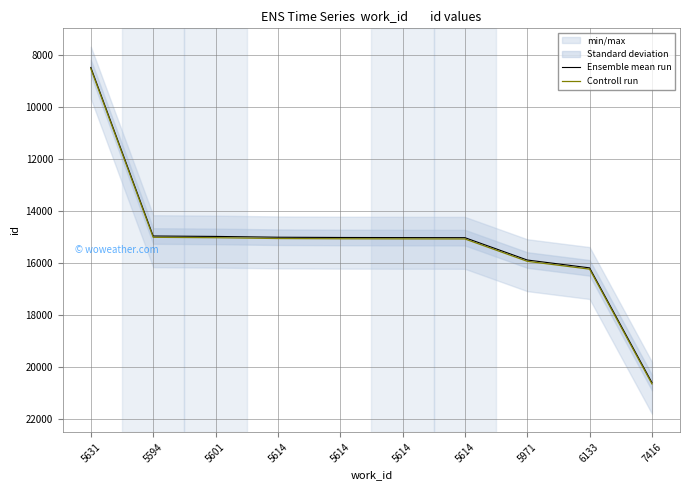

What is the difference between the Ensemble mean run values at 6133 and 5971?

302